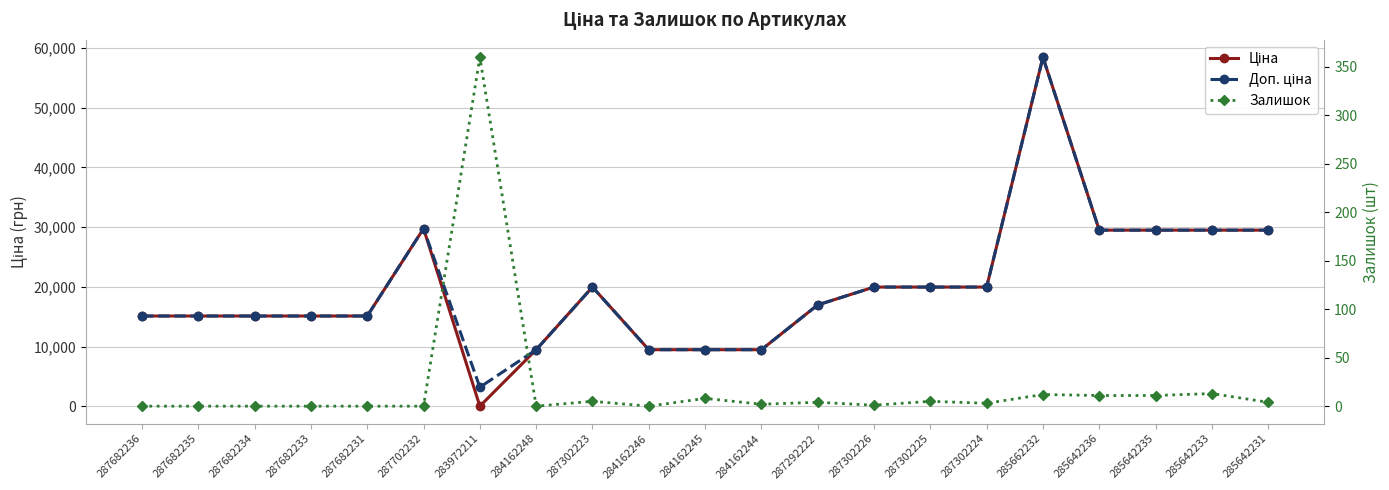

Which series has the largest range (max minus min)?

Ціна